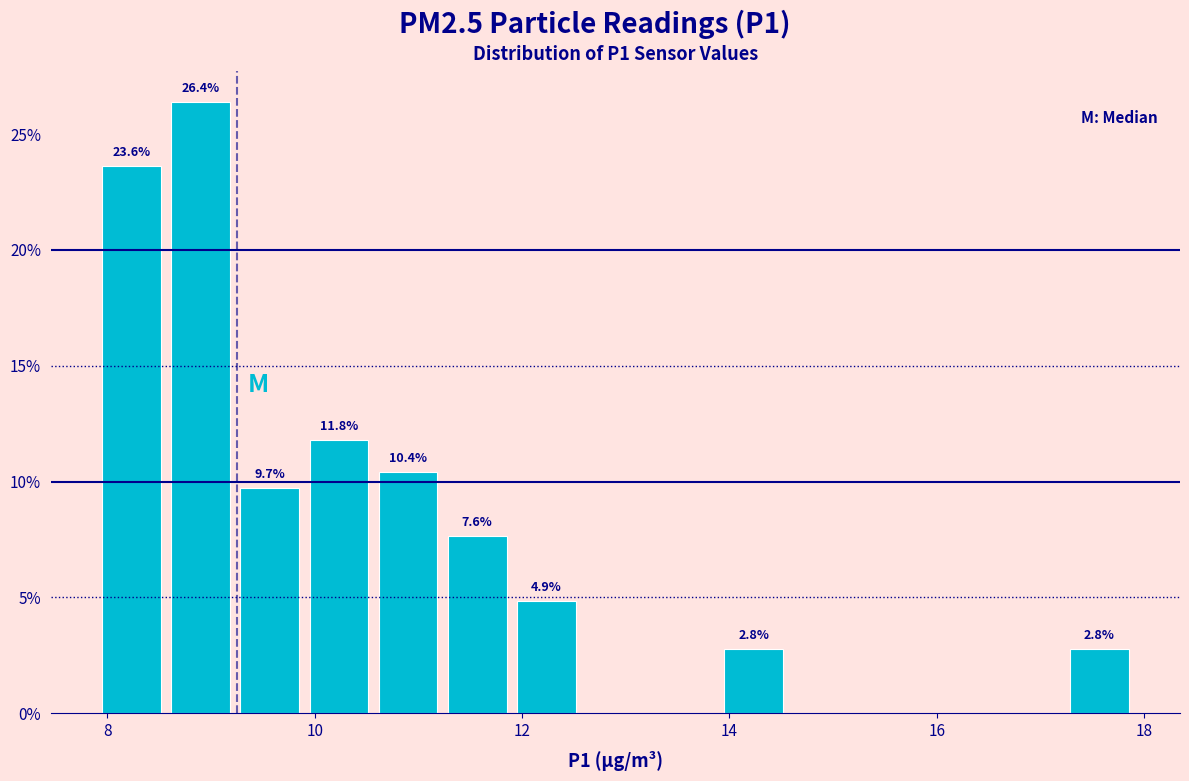

Around what value on the x-axis is the tallest bar? Give the approximate position of its centre, as read against the axis.

9.0